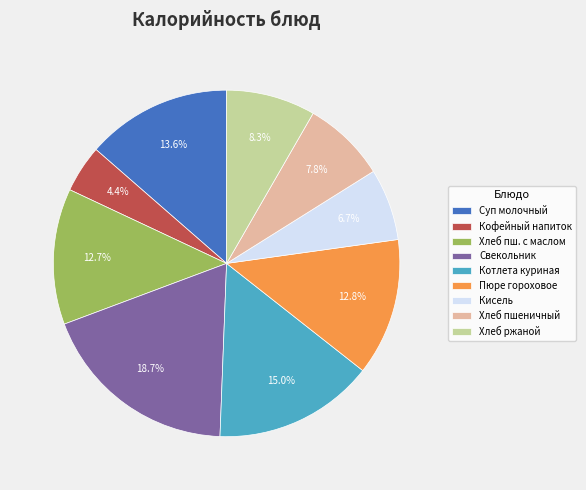

Is the sum of Хлеб ржаной and Пюре гороховое greater than half?

No